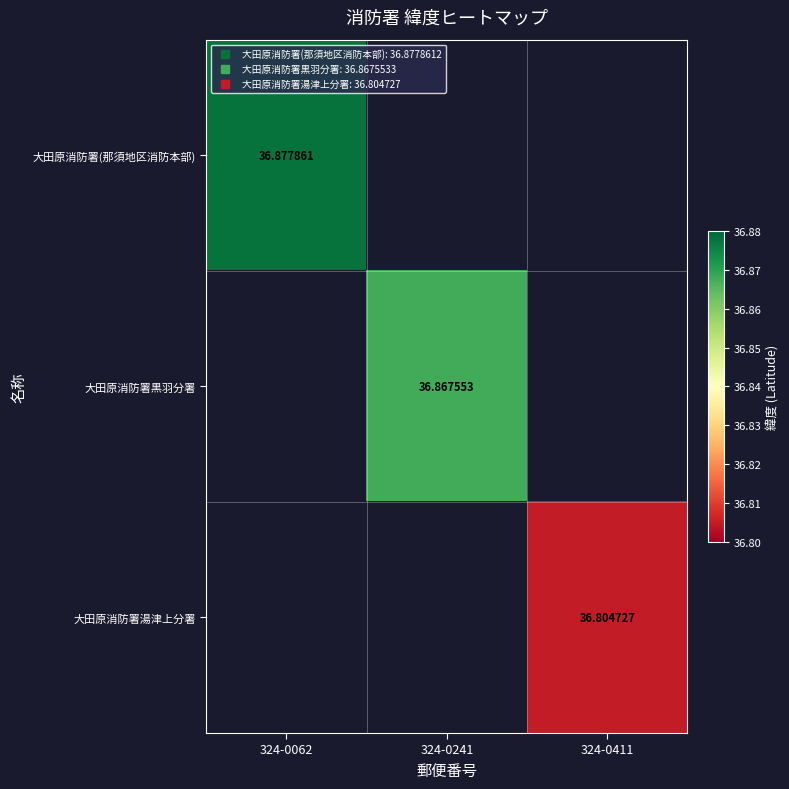

Count the number of data series in this chart.

3